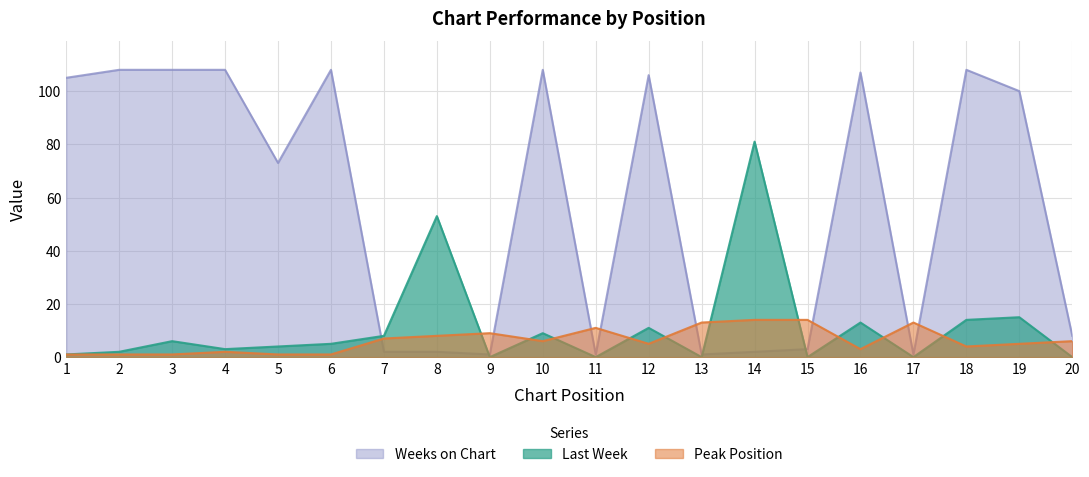

At which label does Peak Position reach its minimum?

1